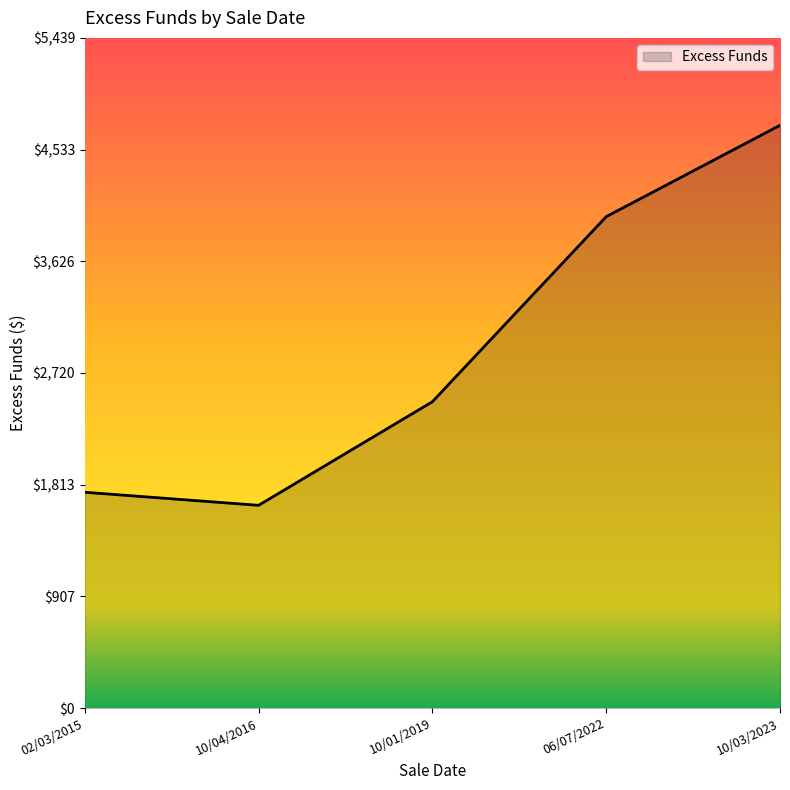

What is the difference between the values at 06/07/2022 and 10/01/2019?

1501.8